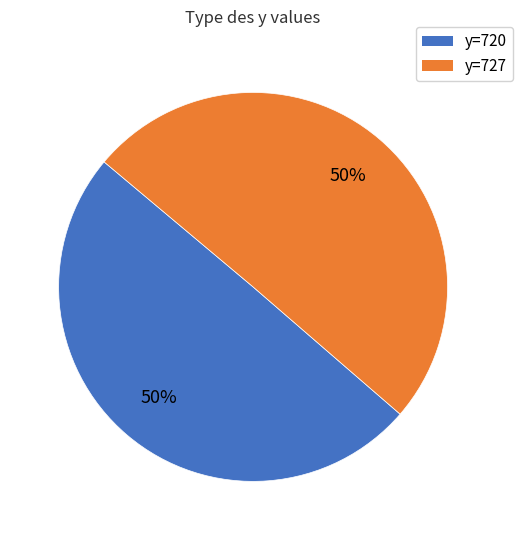

To the nearest percent, what is the average slice percentage?

50%